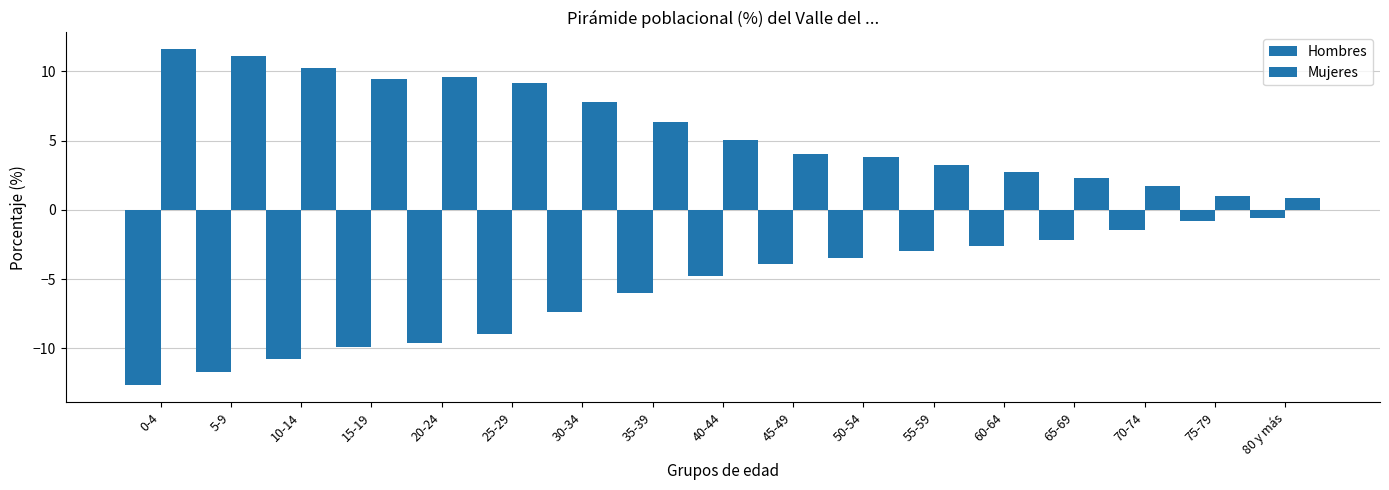

The value of Hombres at 40-44 is -4.8. True or false?

True